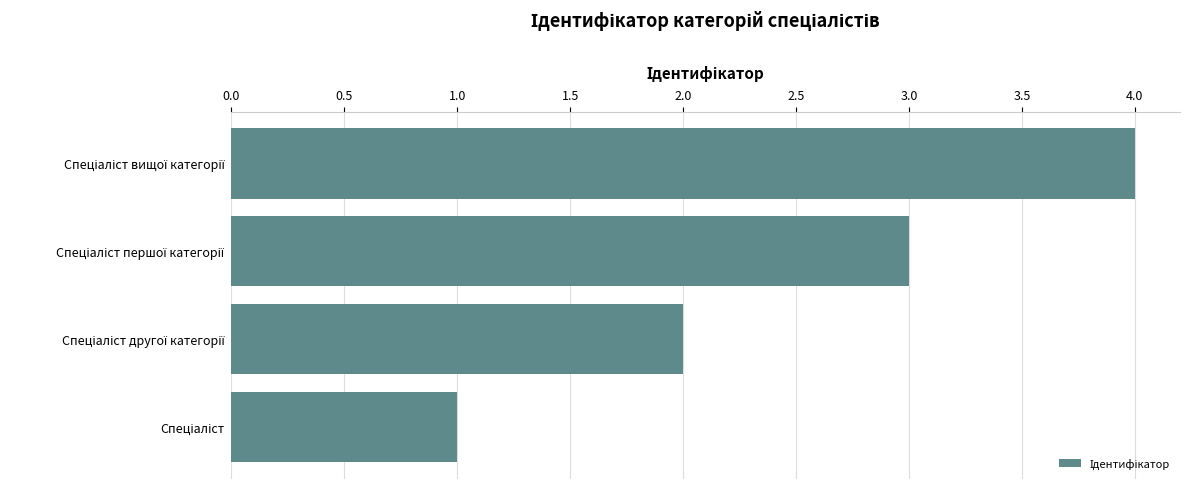

What is the minimum value shown in the chart?

1